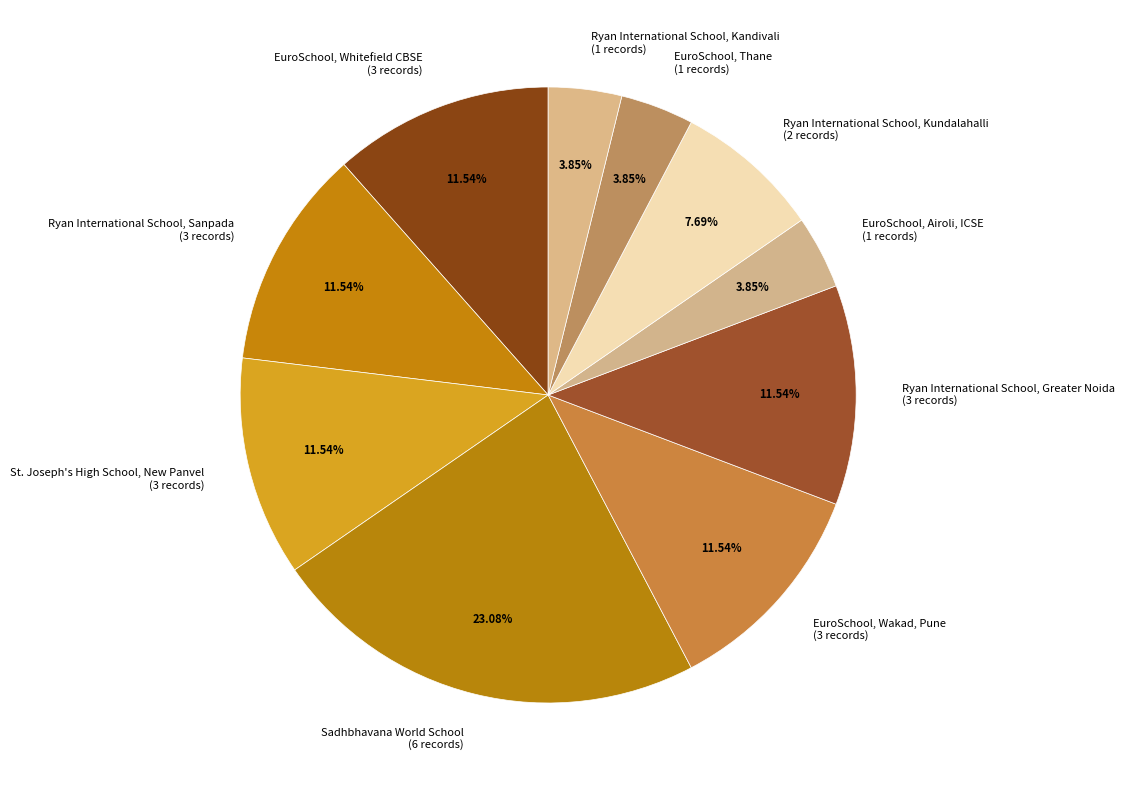

Is the sum of EuroSchool, Whitefield CBSE (3 records) and EuroSchool, Wakad, Pune (3 records) greater than half?

No